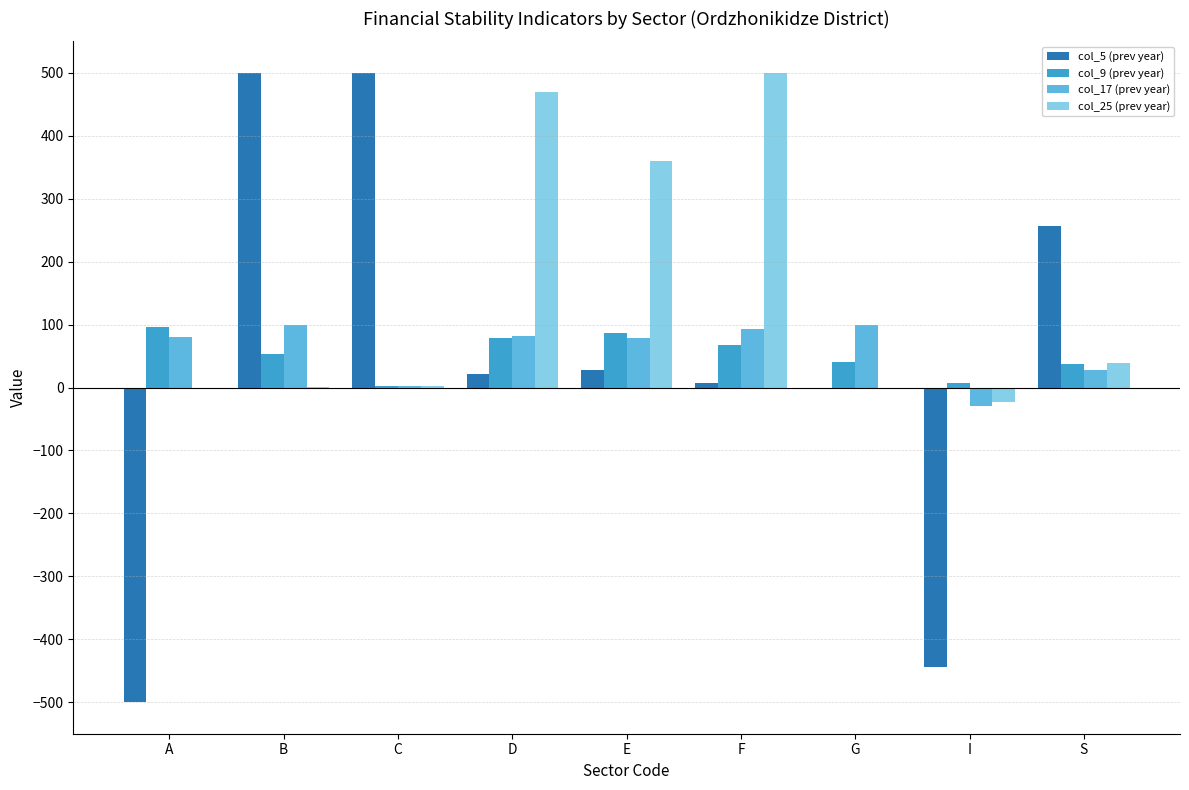

Is it true that col_5 (prev year) equals 244.6 at B?

False